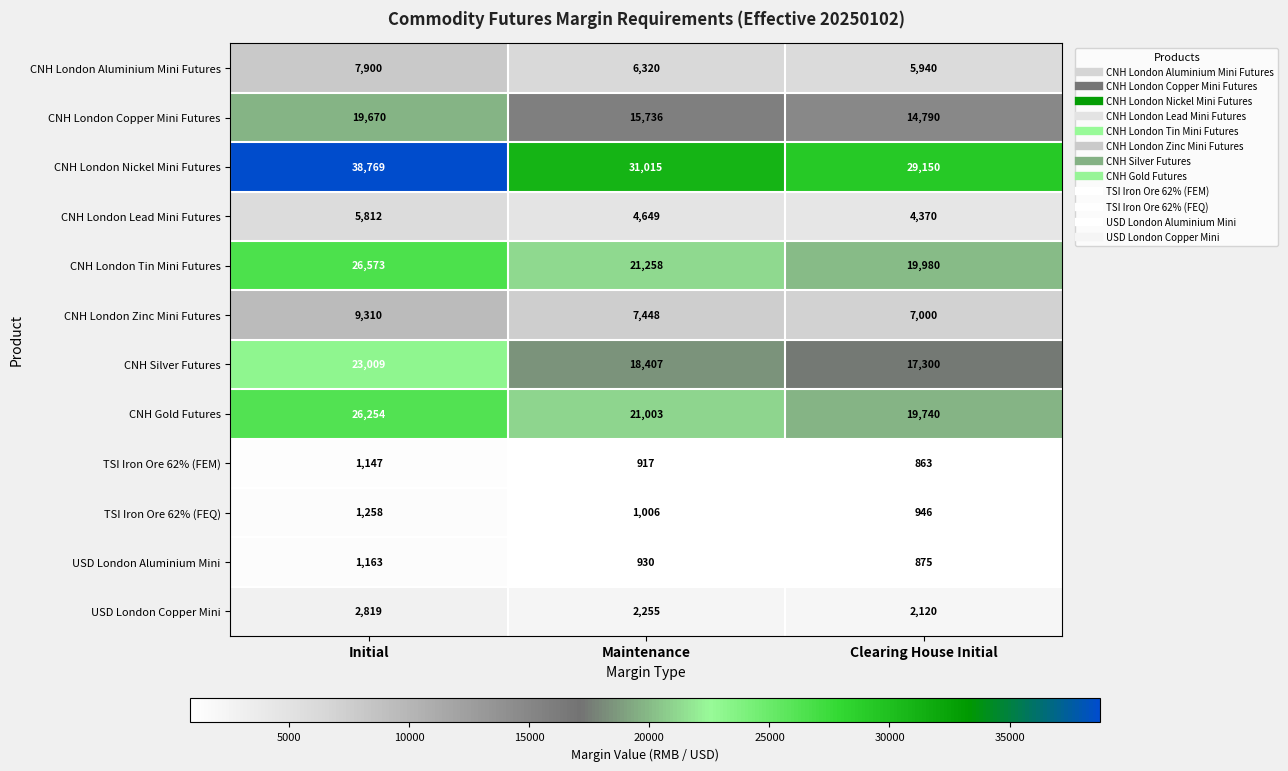

At how many categories does at least one series exceed 12341?

3